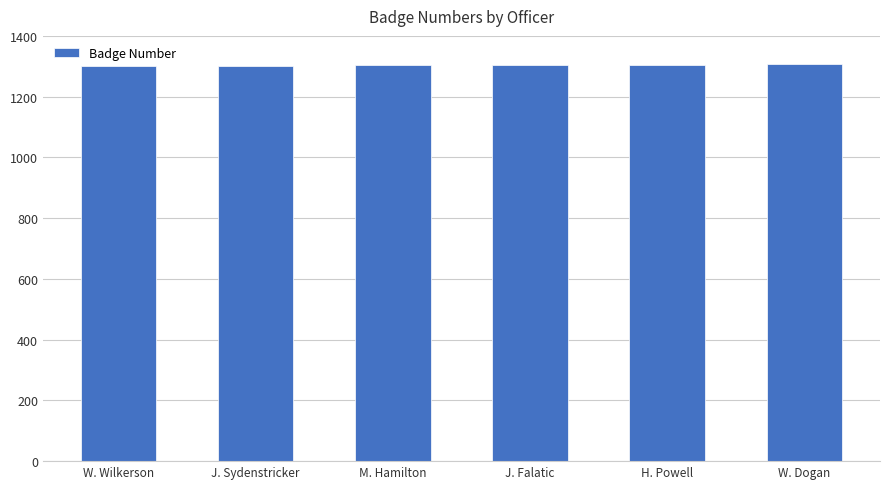

Are the bars horizontal?

No